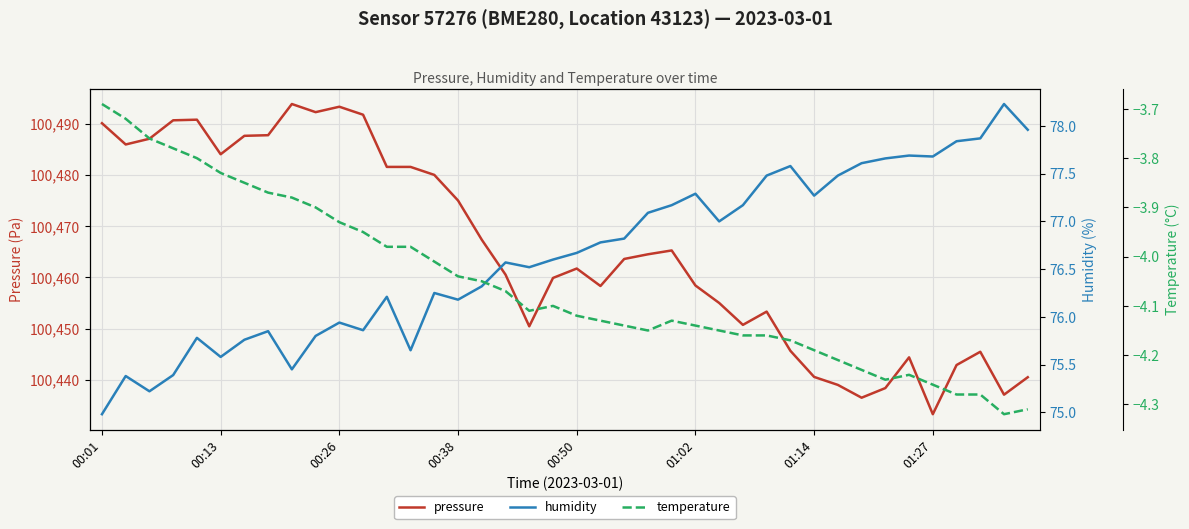

At which category is the sum across all series the highest?

8